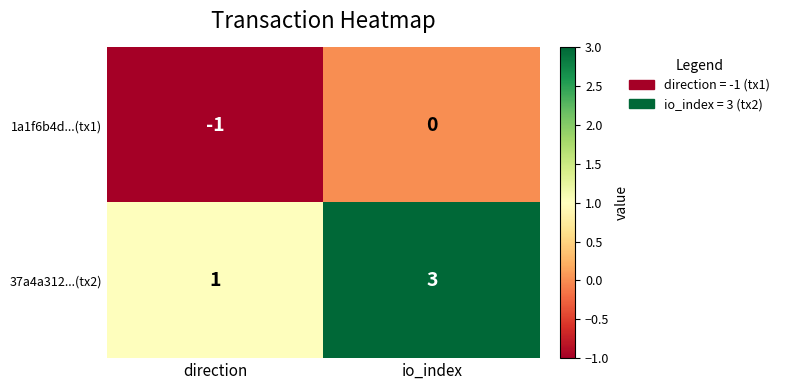

Which category has the highest value across all series?

io_index